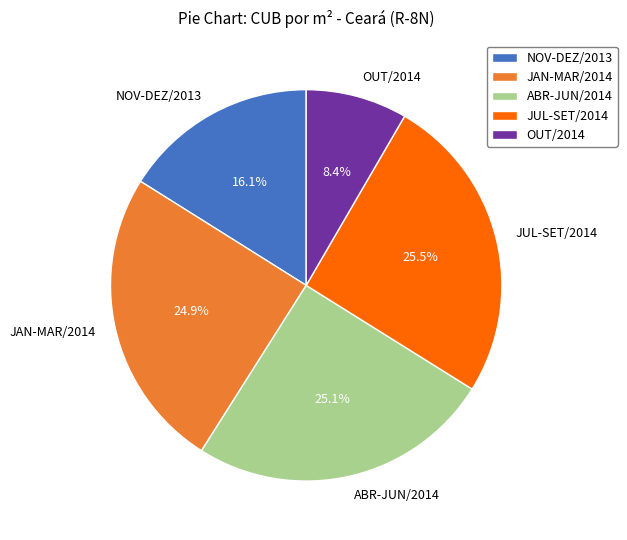

To the nearest percent, what is the average slice percentage?

20%